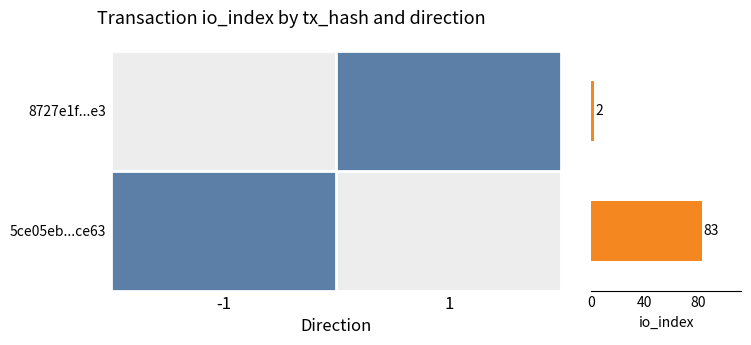

How many series are shown in this chart?

1